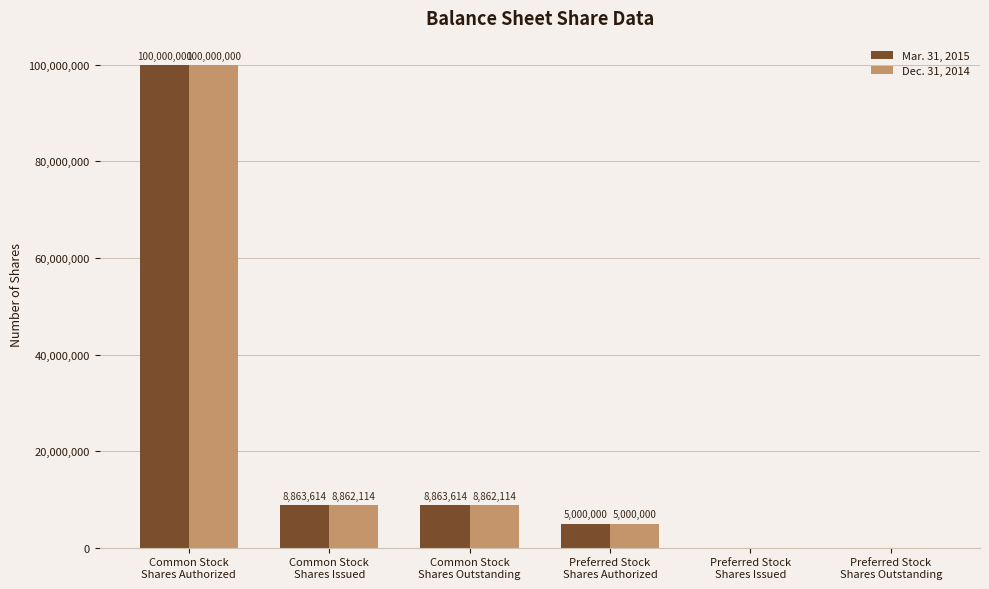

Is it true that Mar. 31, 2015 equals 147141930 at Common Stock
Shares Authorized?

False